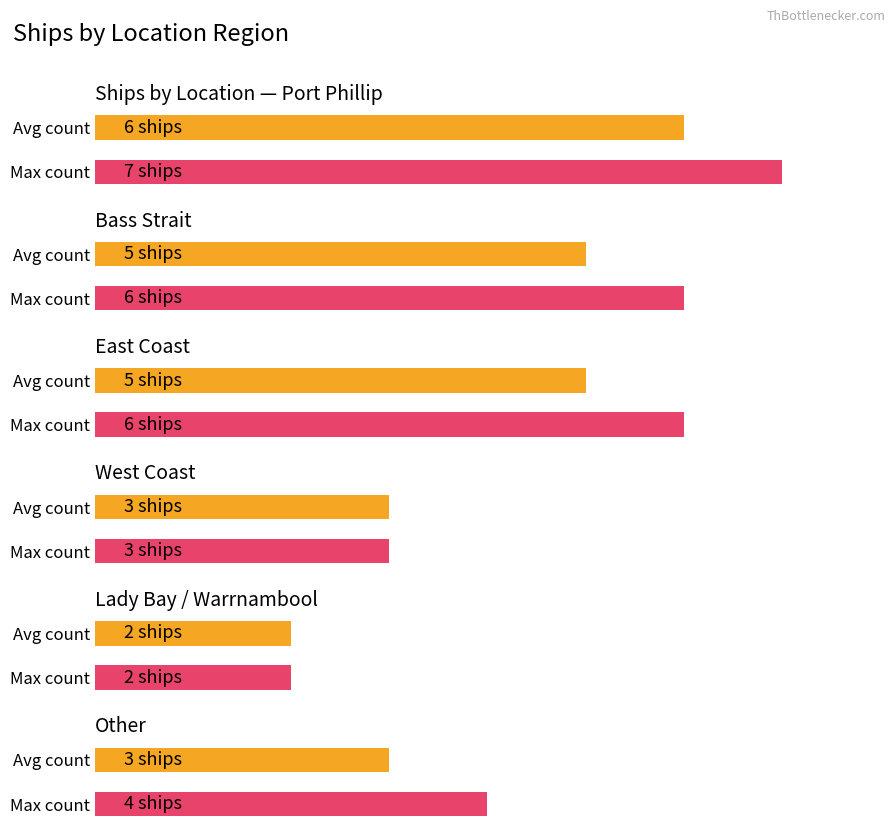

Which label corresponds to the smallest value in the chart?

Lady Bay / Warrnambool